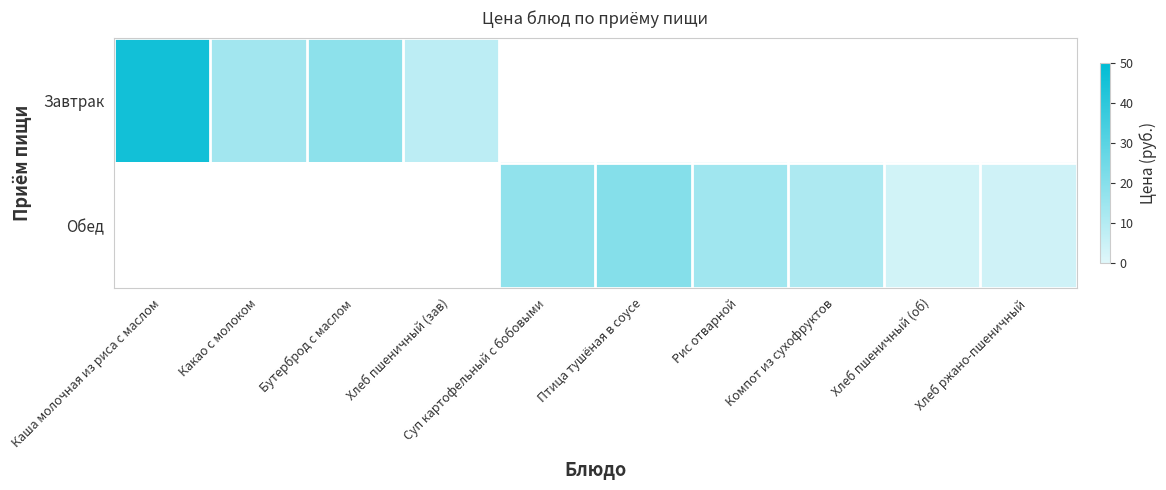

At how many categories does at least one series exceed 15?

4